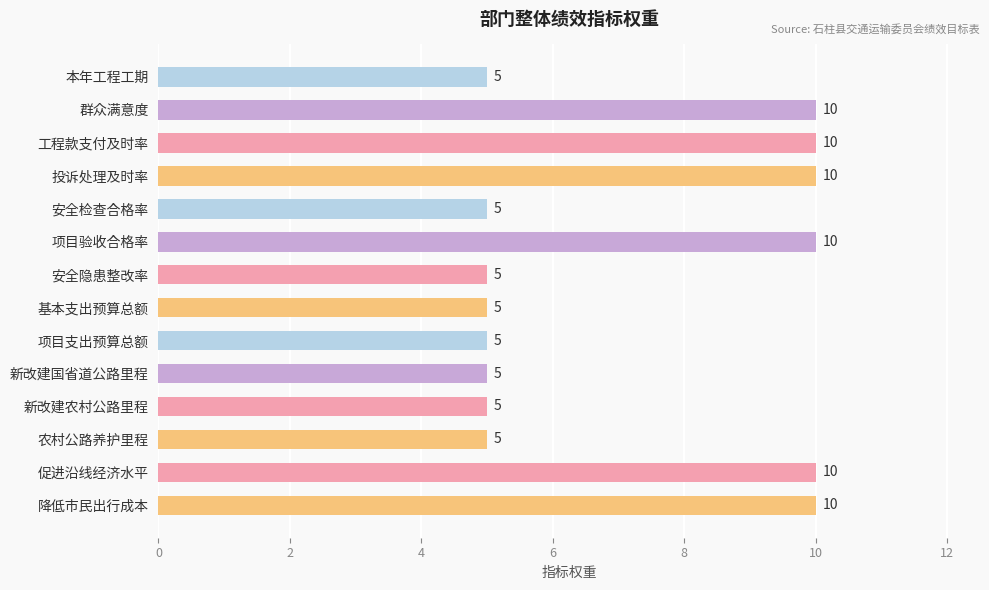

What is the average value?

7